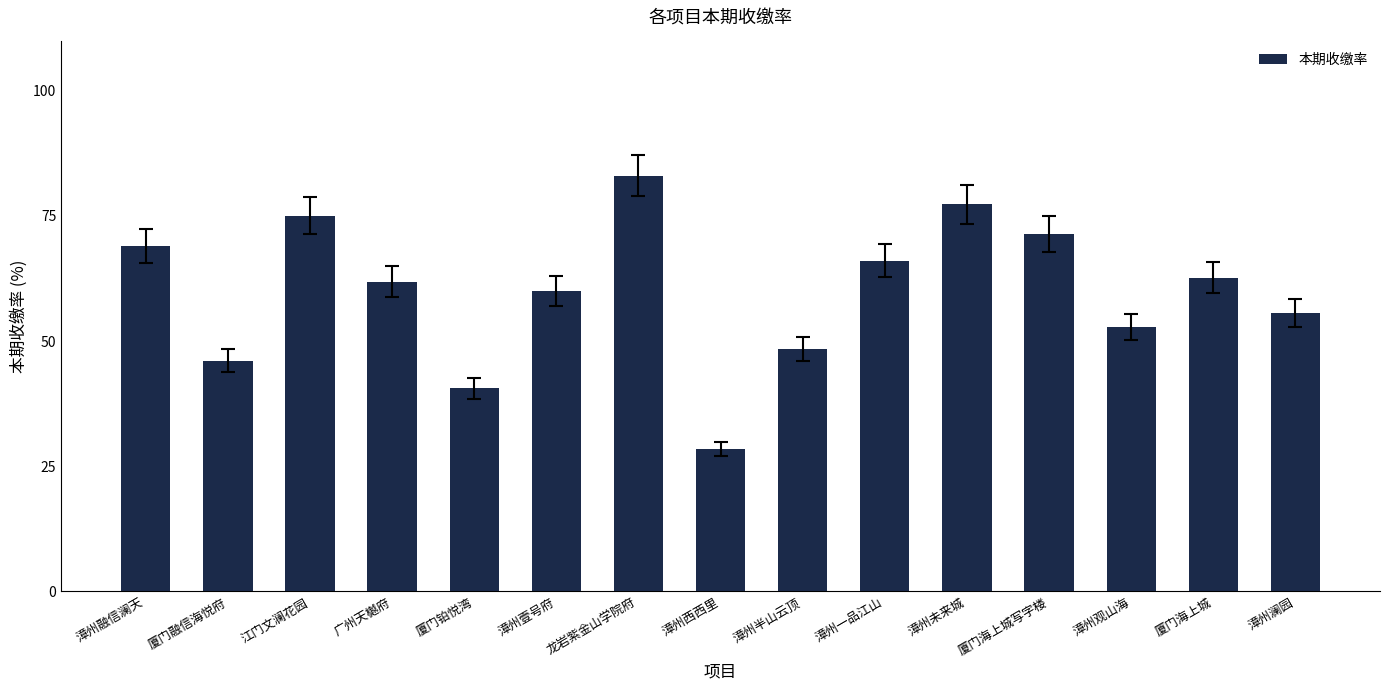

The value at 厦门海上城写字楼 is 94.6. True or false?

False